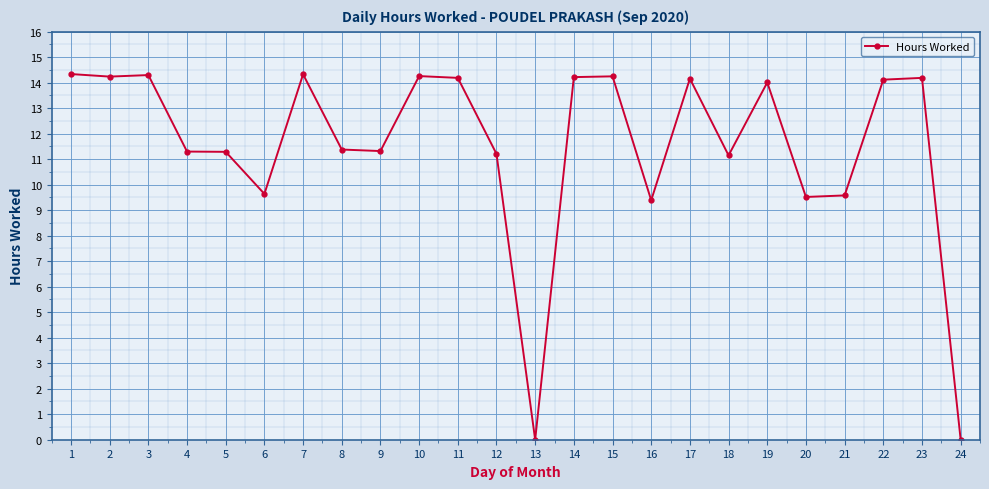

What is the greatest value displayed?

14.3